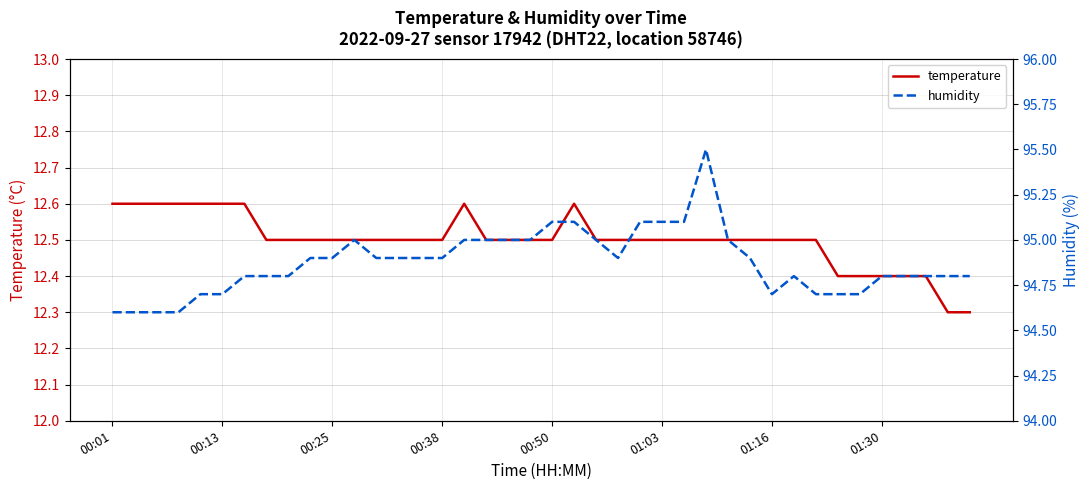

Is it true that humidity equals 94.9 at 12?

True